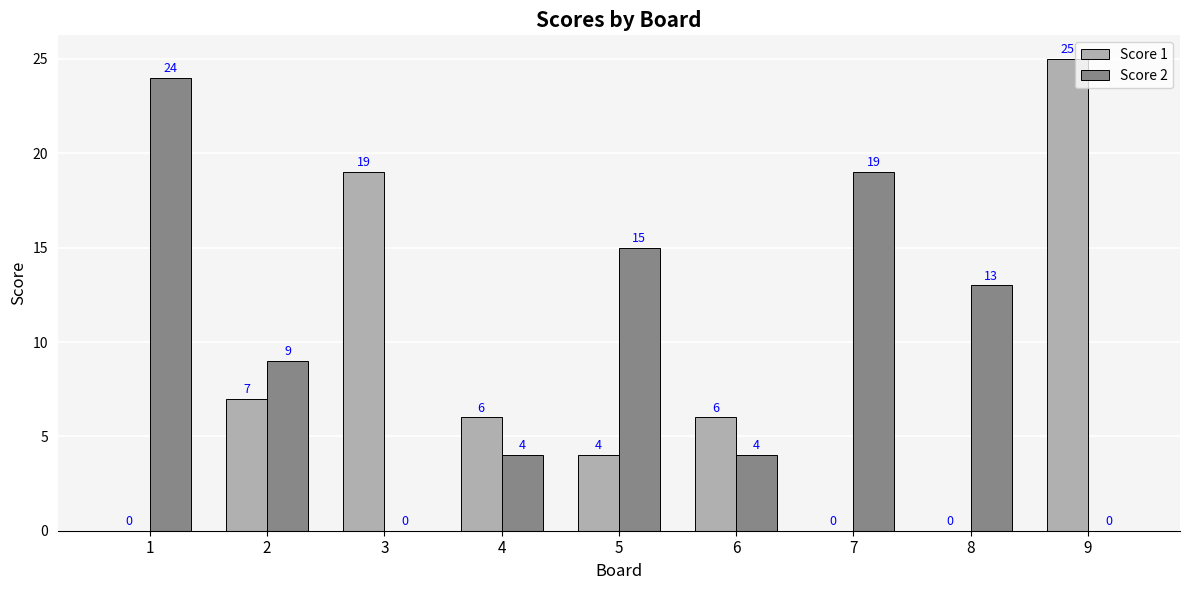

How many positive values does the Score 1 series have?

6